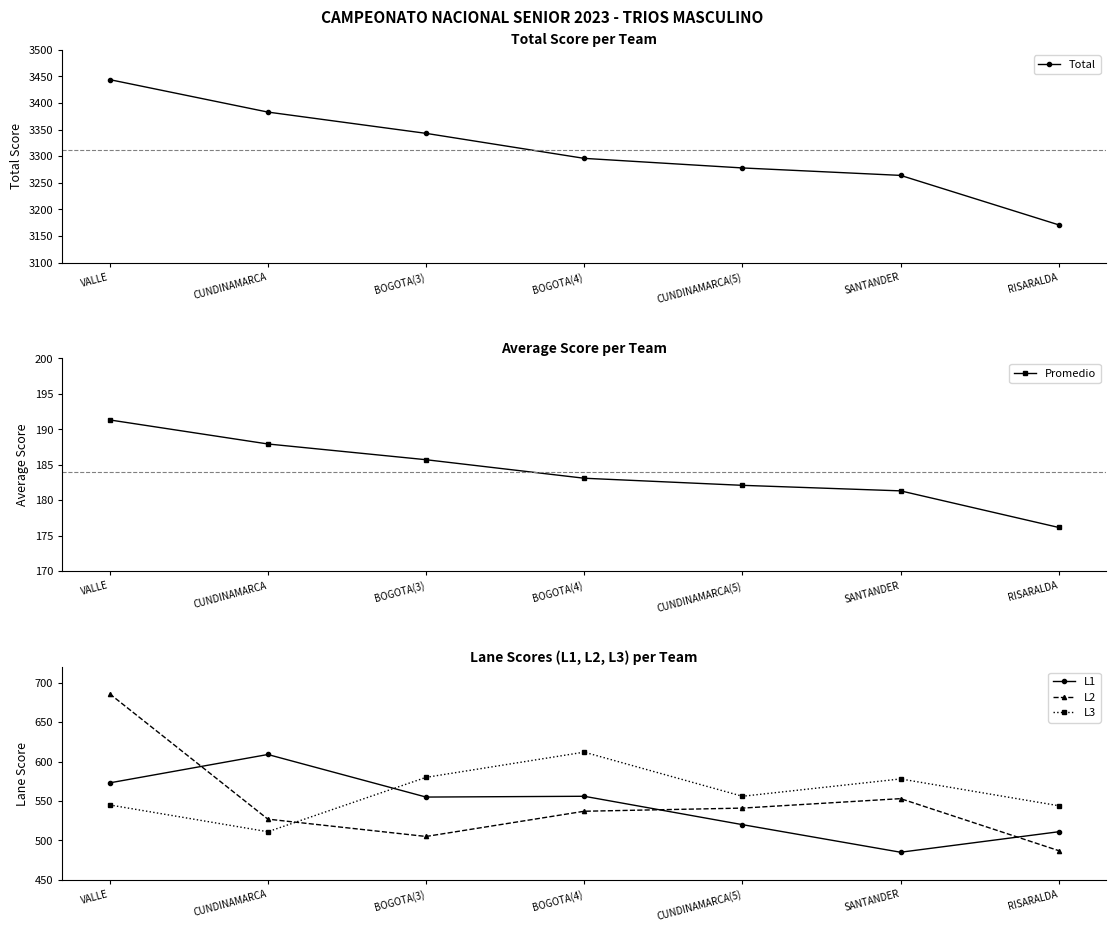

The L2 series shows 541.0 at CUNDINAMARCA(5). True or false?

True